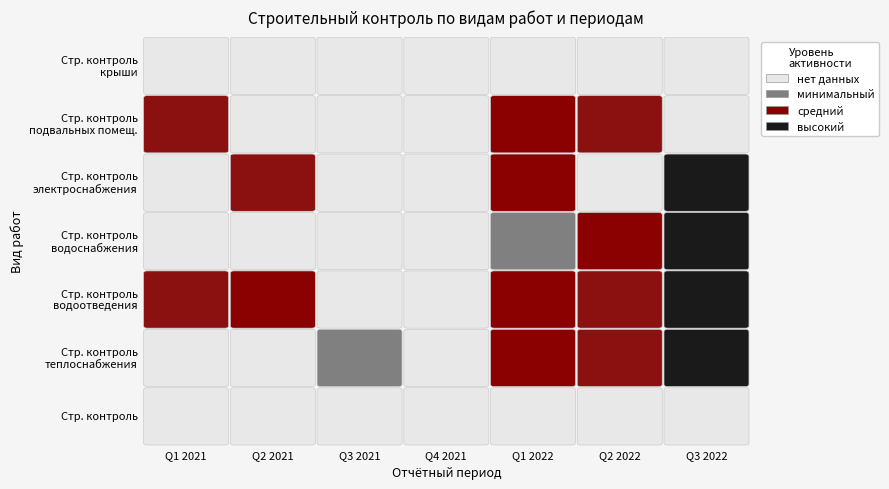

True or false: Строительный контроль электроснабжения has a value of 3 at 1.

True